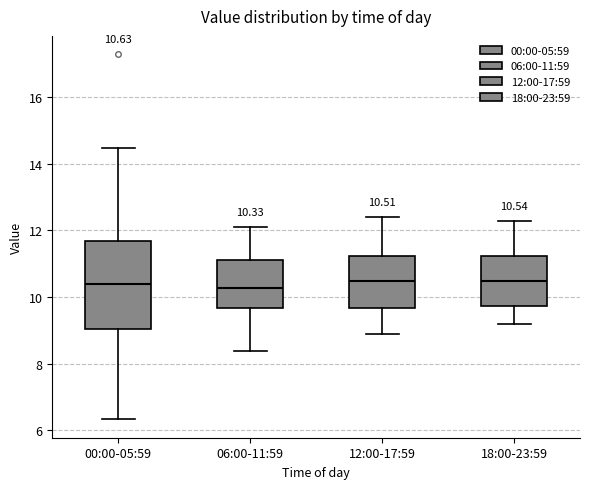

Which box is the tallest, from its lower edge to its upper edge?

00:00-05:59